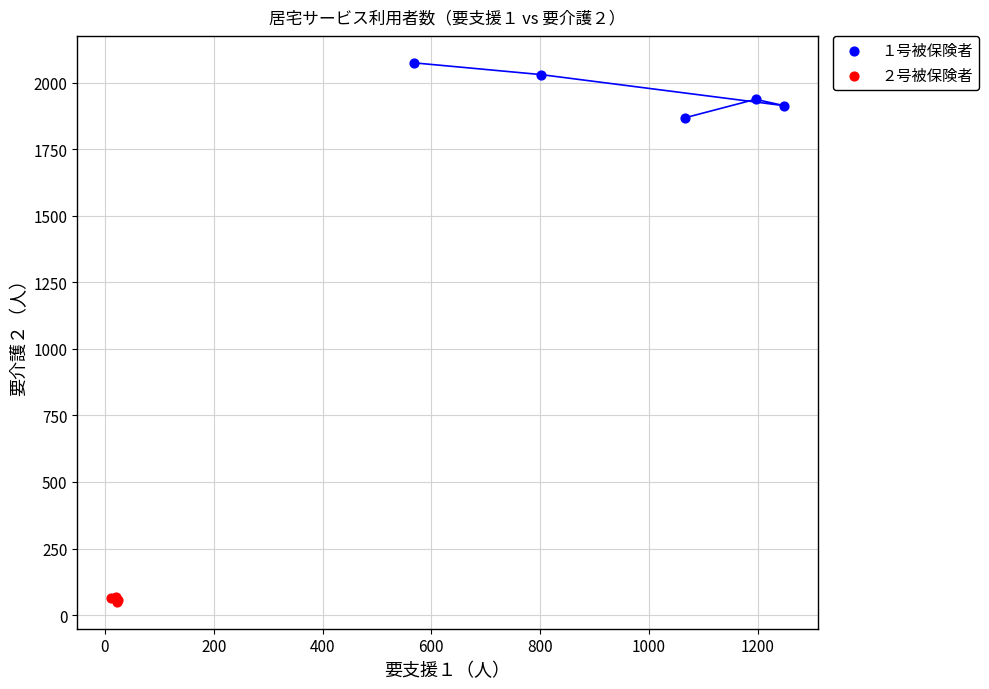

Which series has the largest Y range (max minus min)?

１号被保険者